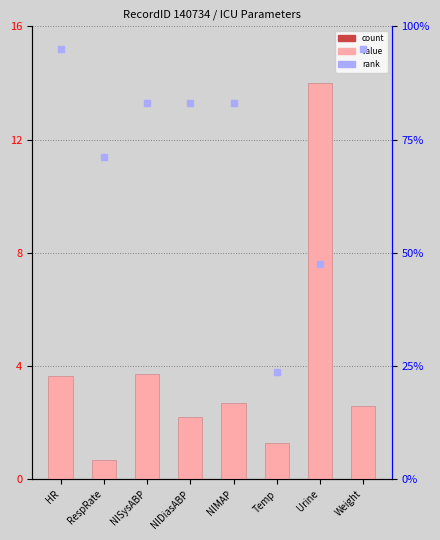

At how many categories does at least one series exceed 61?

6